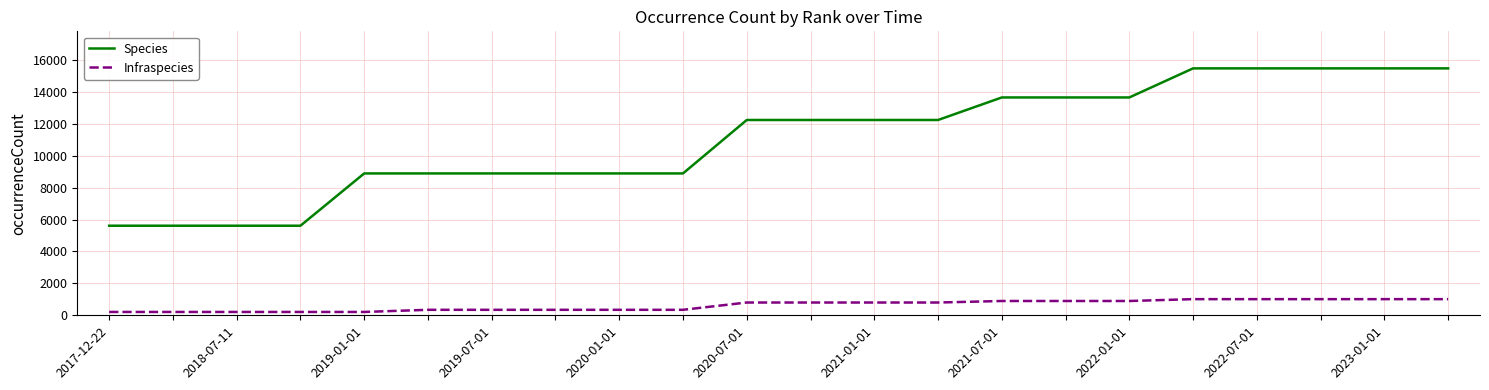

Which series has the widest spread of values?

Species